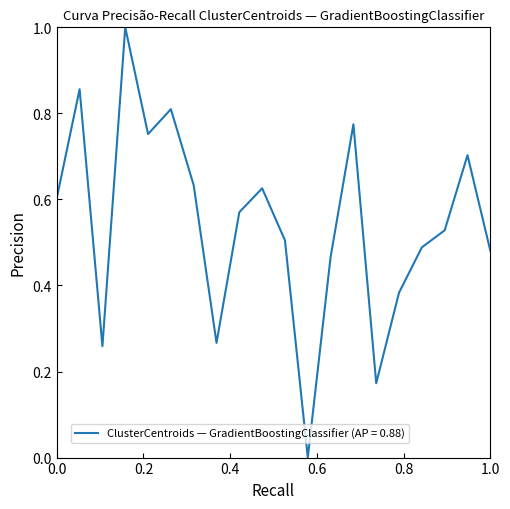

What is the maximum value shown in the chart?

1.0